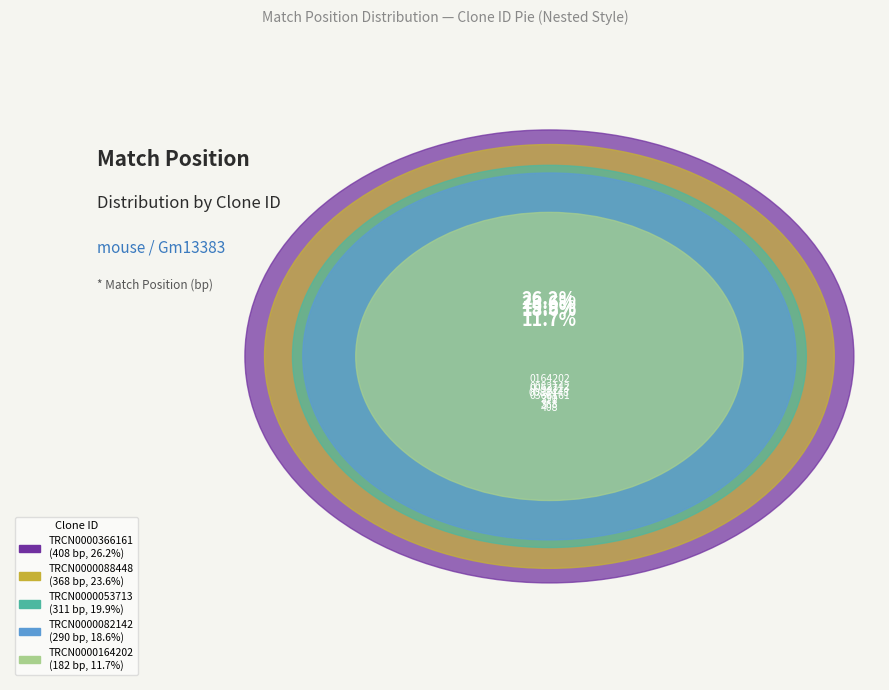

The TRCN0000088448 slice represents 15% of the pie. True or false?

False